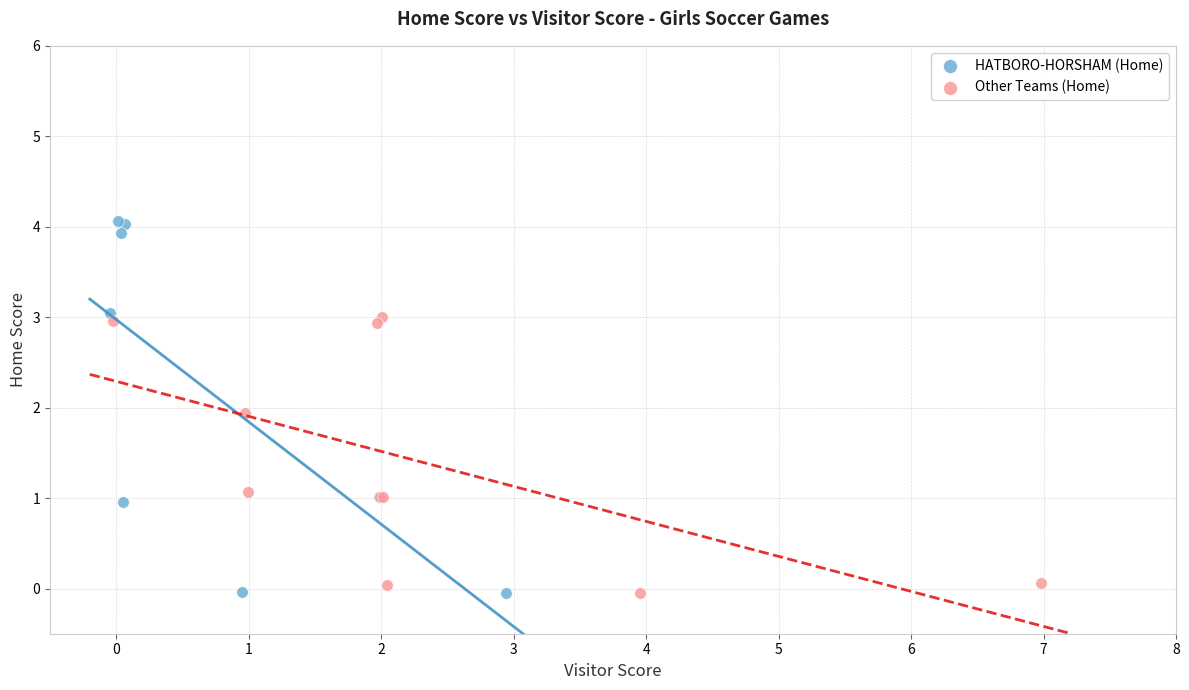

Which series contains the highest Y value?

HATBORO-HORSHAM (Home)